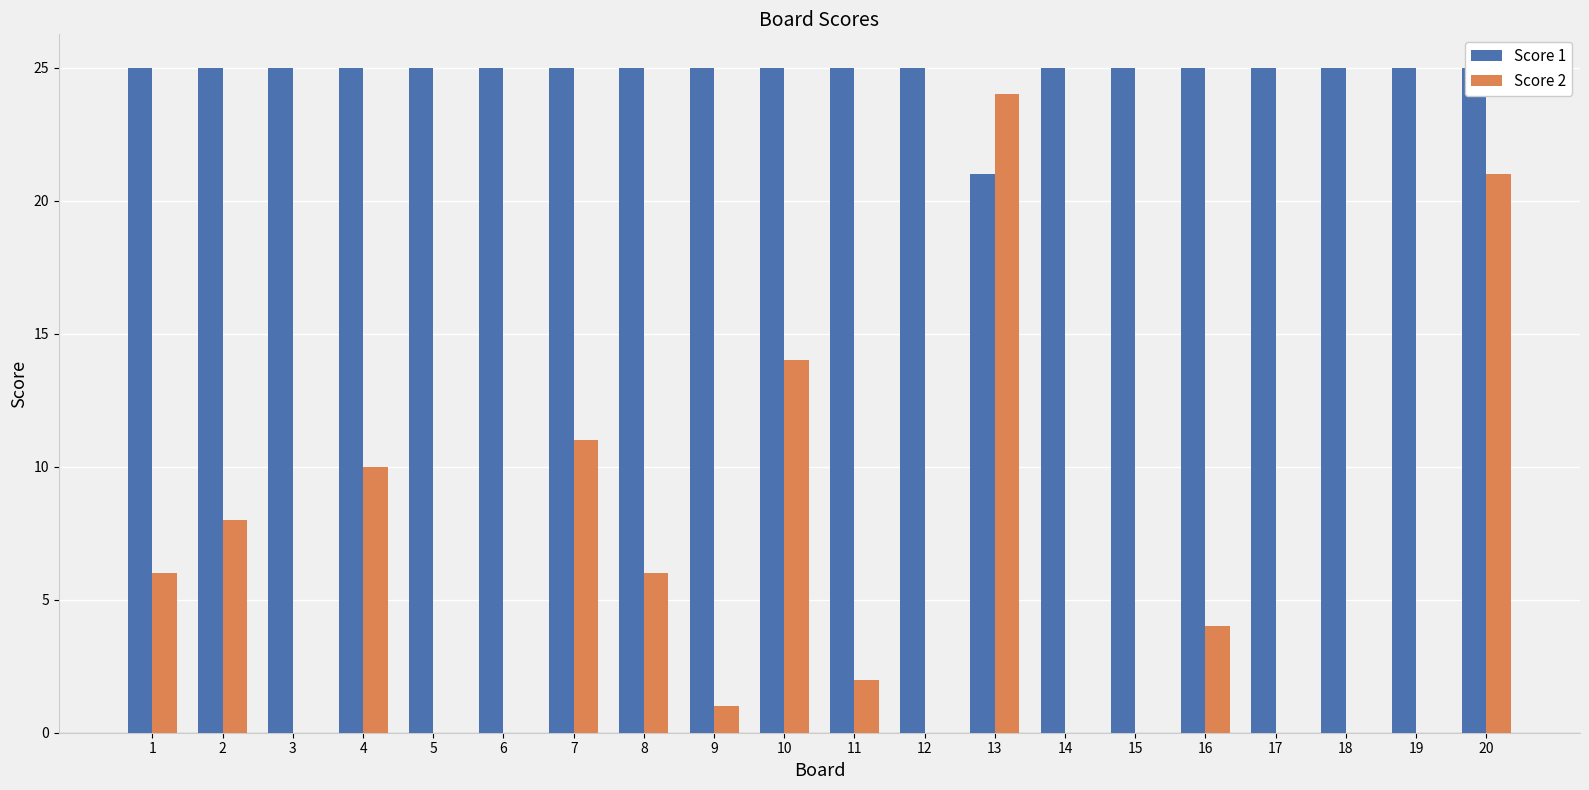

Reading left to right, extract all data points from this chart.

Score 1: 1=25	2=25	3=25	4=25	5=25	6=25	7=25	8=25	9=25	10=25	11=25	12=25	13=21	14=25	15=25	16=25	17=25	18=25	19=25	20=25
Score 2: 1=6	2=8	3=0	4=10	5=0	6=0	7=11	8=6	9=1	10=14	11=2	12=0	13=24	14=0	15=0	16=4	17=0	18=0	19=0	20=21